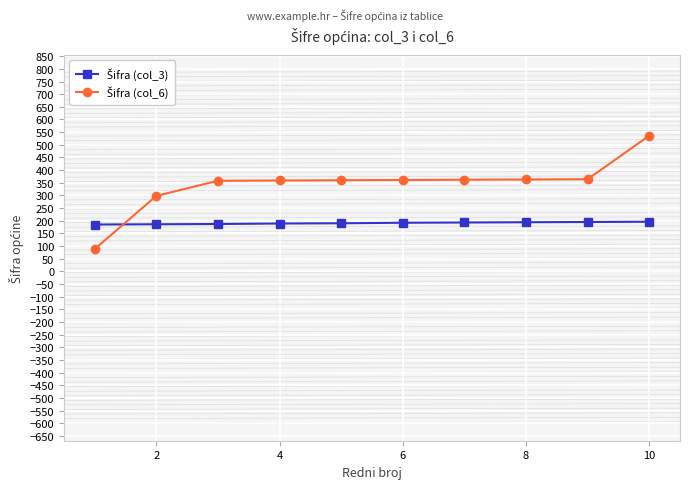

Does the chart have visible grid lines?

Yes